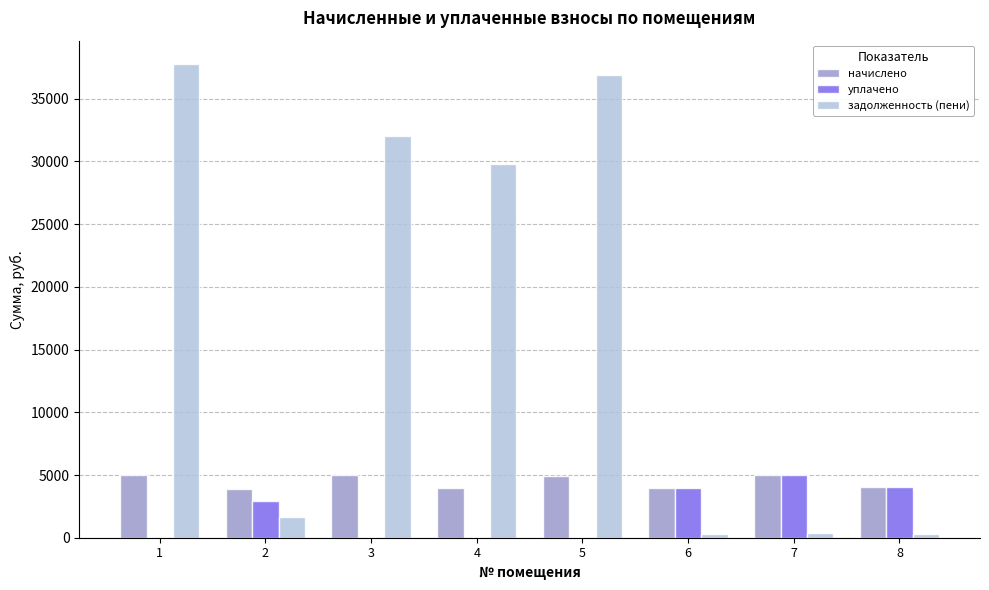

Between 3 and 6, which series saw the biggest shift?

задолженность (пени)